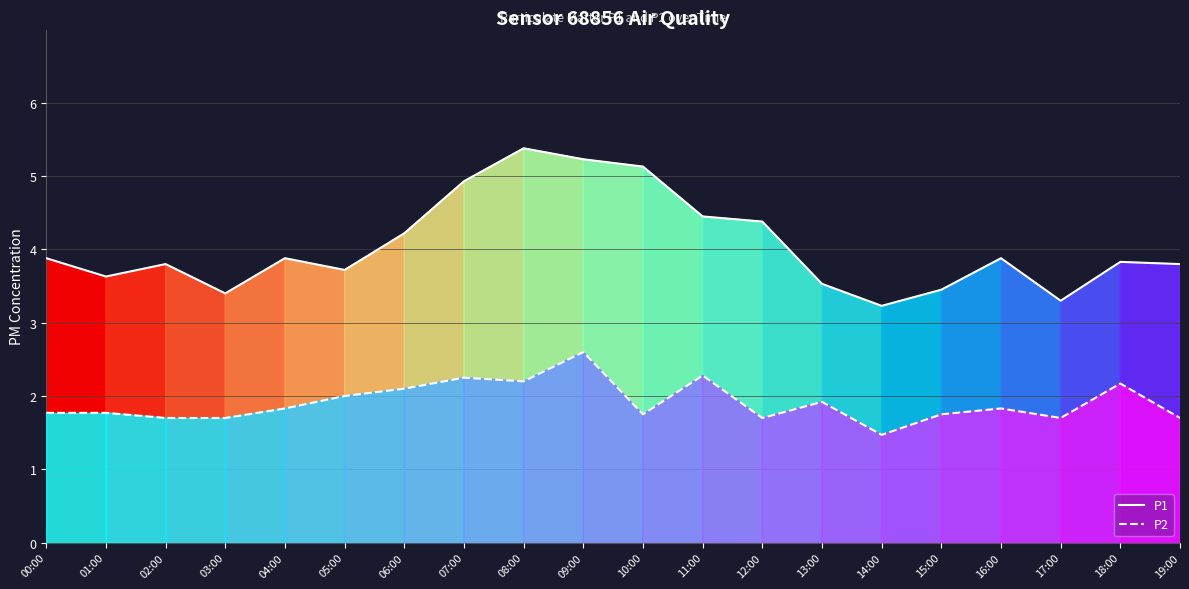

What is the difference between the maximum and minimum values in the P2 series?

1.1